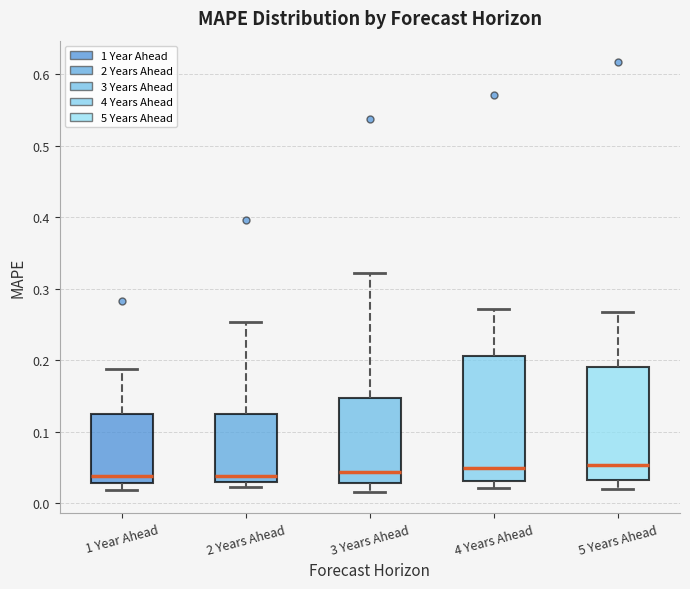

Which box is the tallest, from its lower edge to its upper edge?

4 Years Ahead